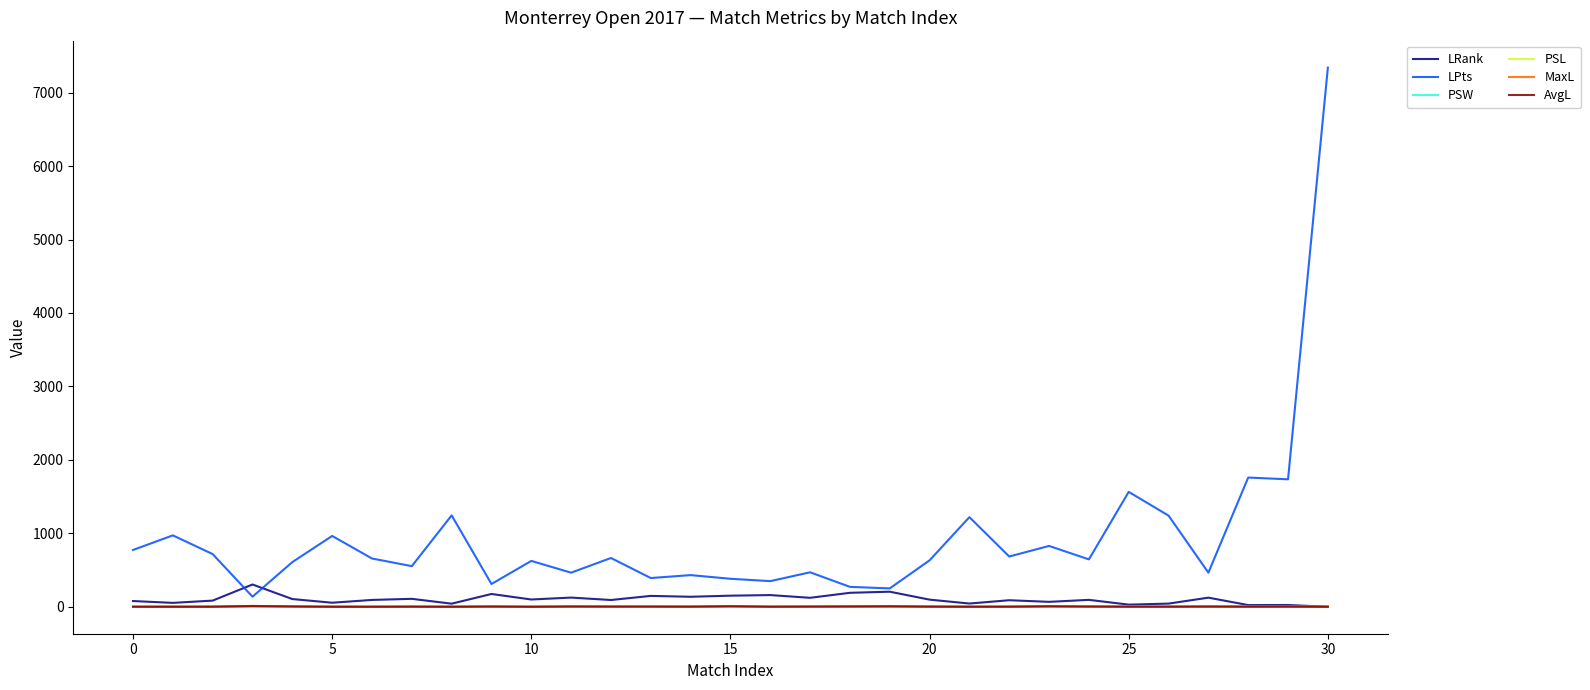

Which series has the widest spread of values?

LPts